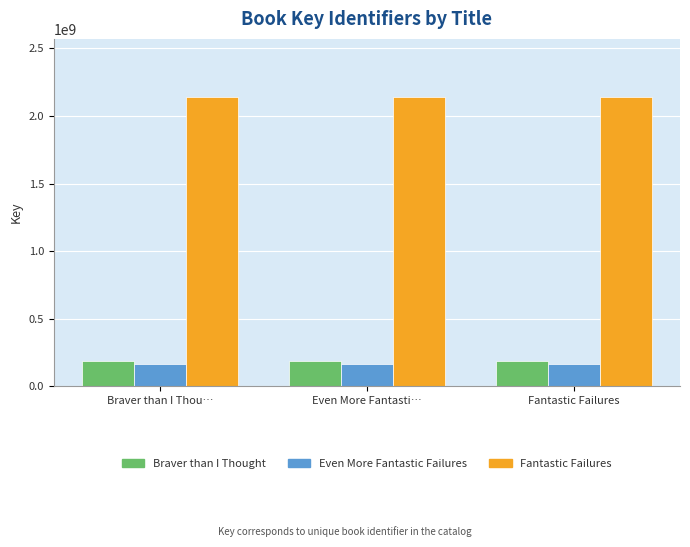

What is the difference between the highest and lowest values at Fantastic Failures?

1975228763